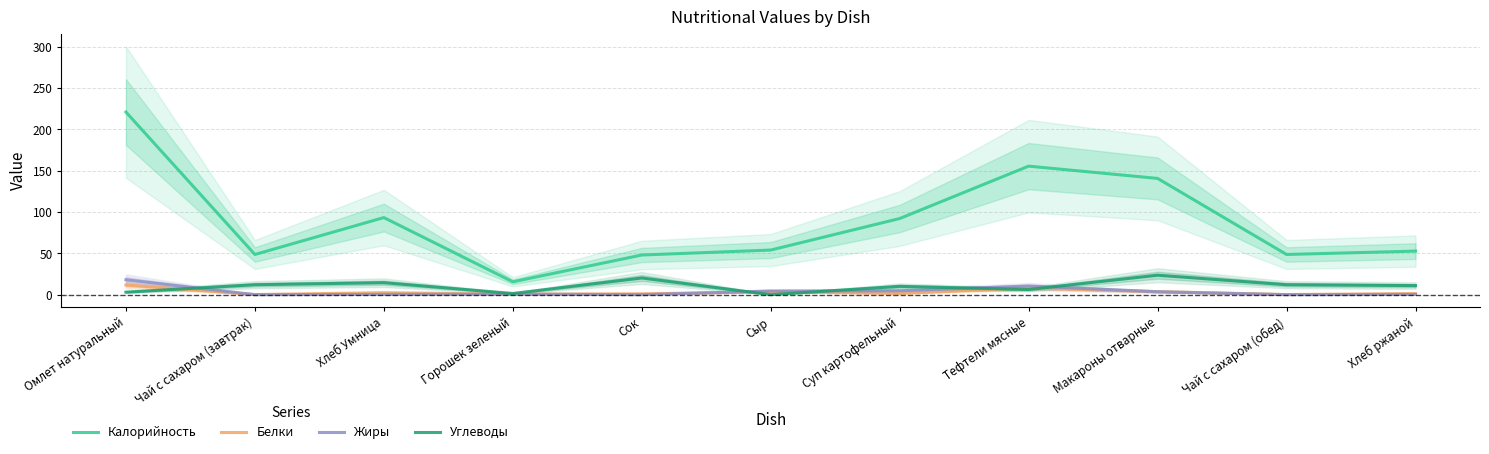

How many values in the Углеводы series exceed 10?

7